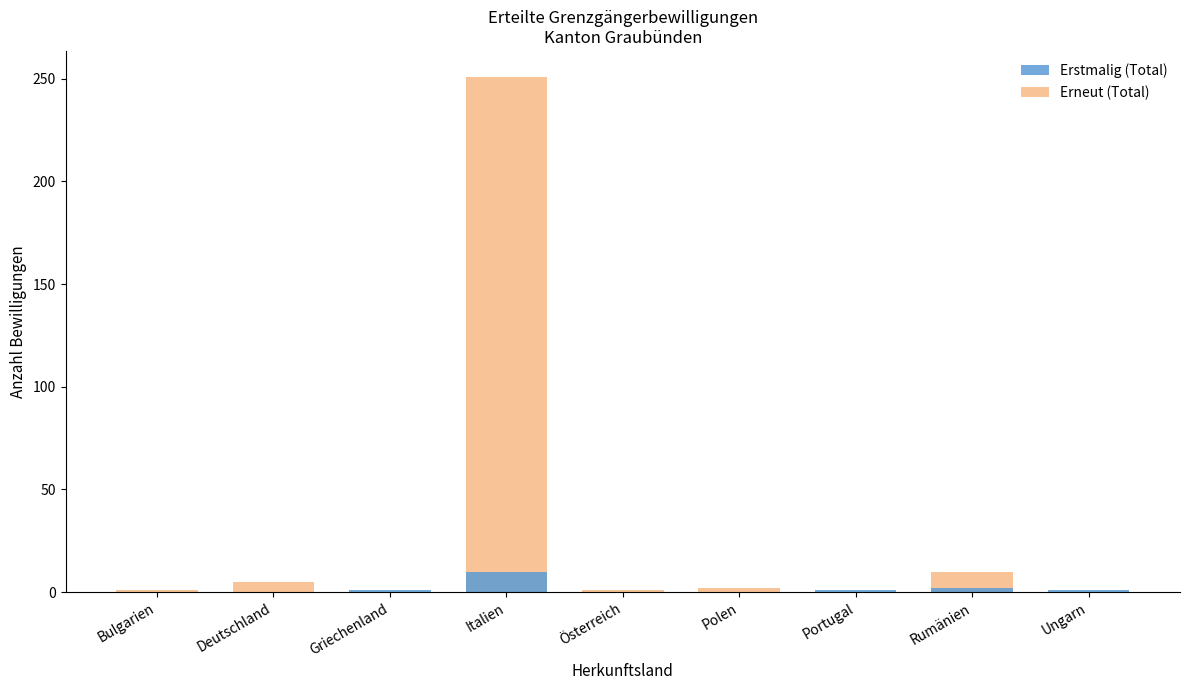

What is the greatest value displayed?

251